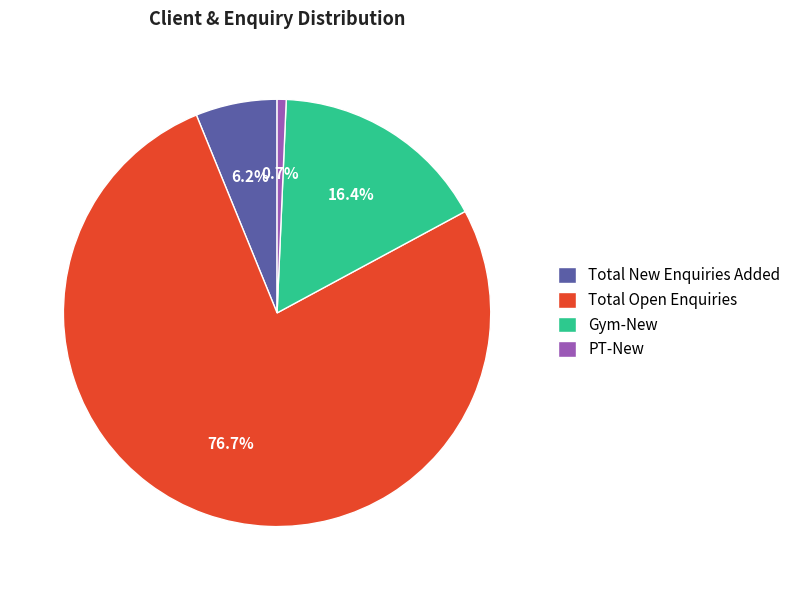

To the nearest percent, what is the difference between the largest and smallest slice percentages?

76%